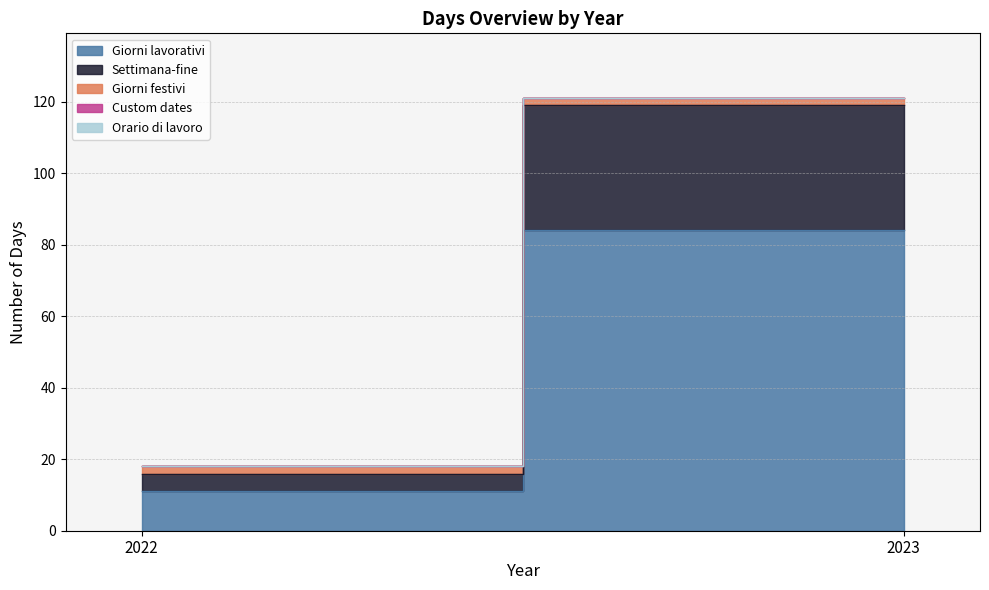

Which series has the largest total across all categories?

Giorni lavorativi